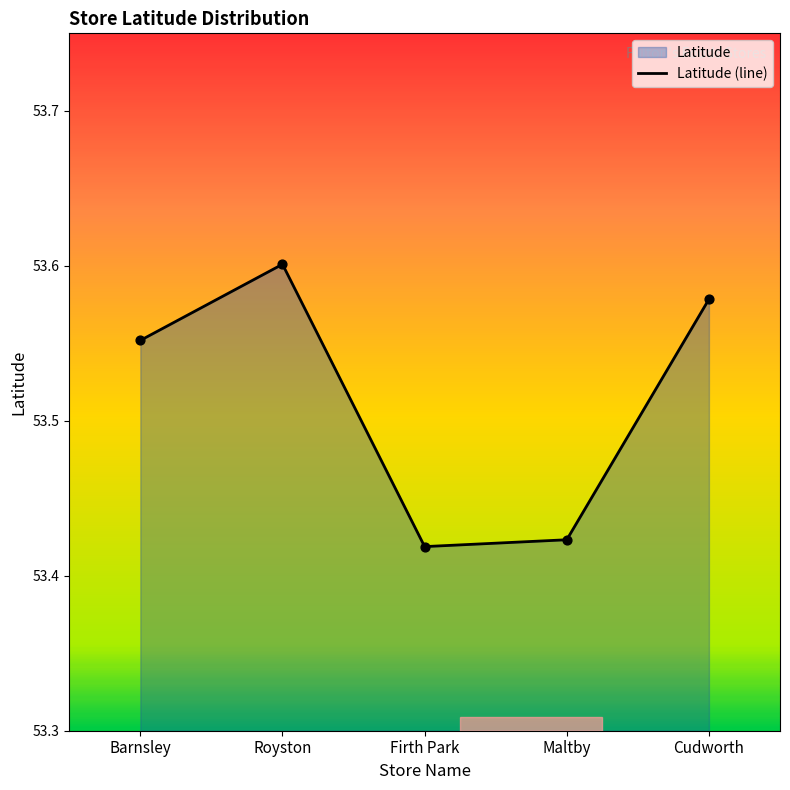

Which has a higher value, Cudworth or Barnsley?

Cudworth